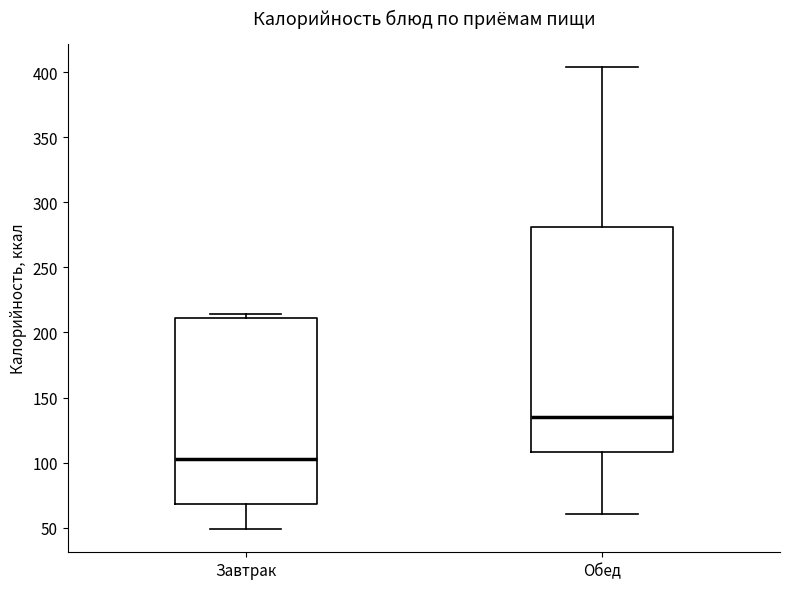

Comparing the boxes themselves (not the whiskers), which one is the tallest?

Обед